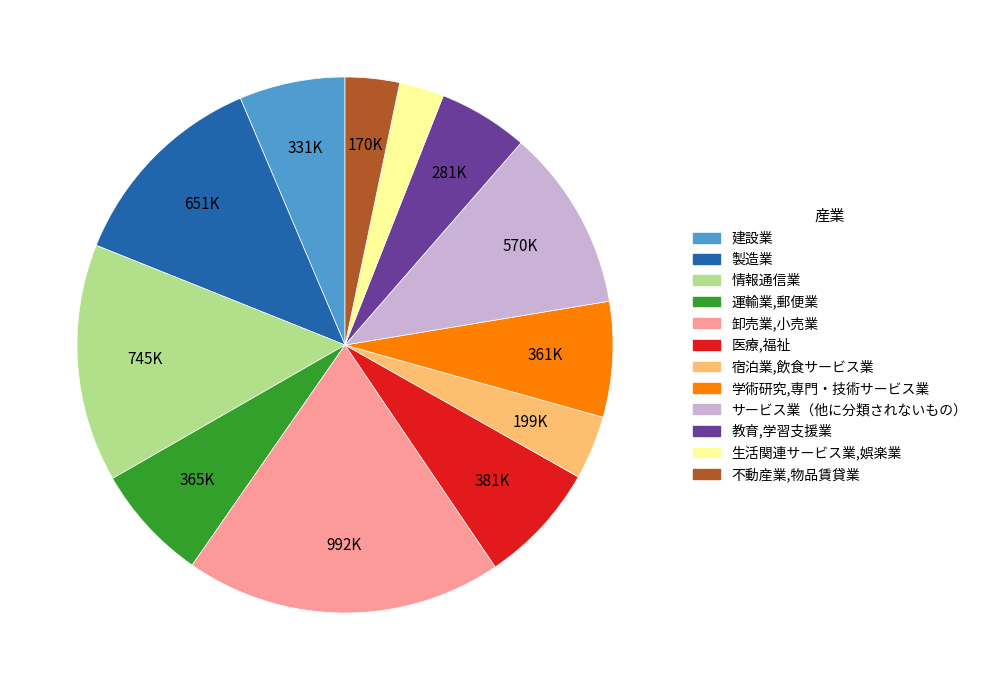

Approximately how many times larger is the value at サービス業（他に分類されないもの） compared to 卸売業,小売業?

0.6